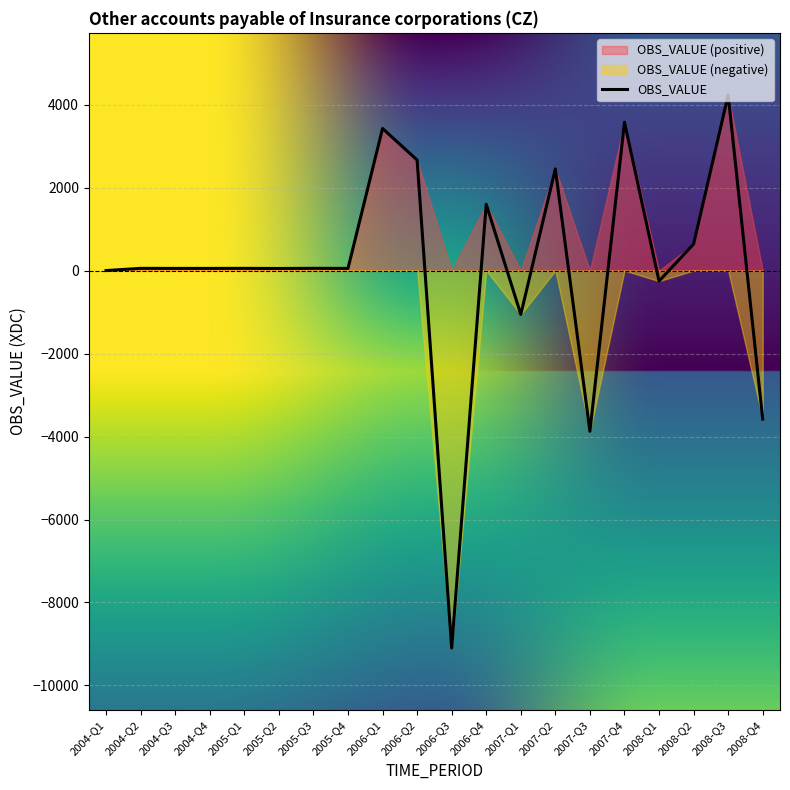

What is the value of the 3rd point from the left?

52